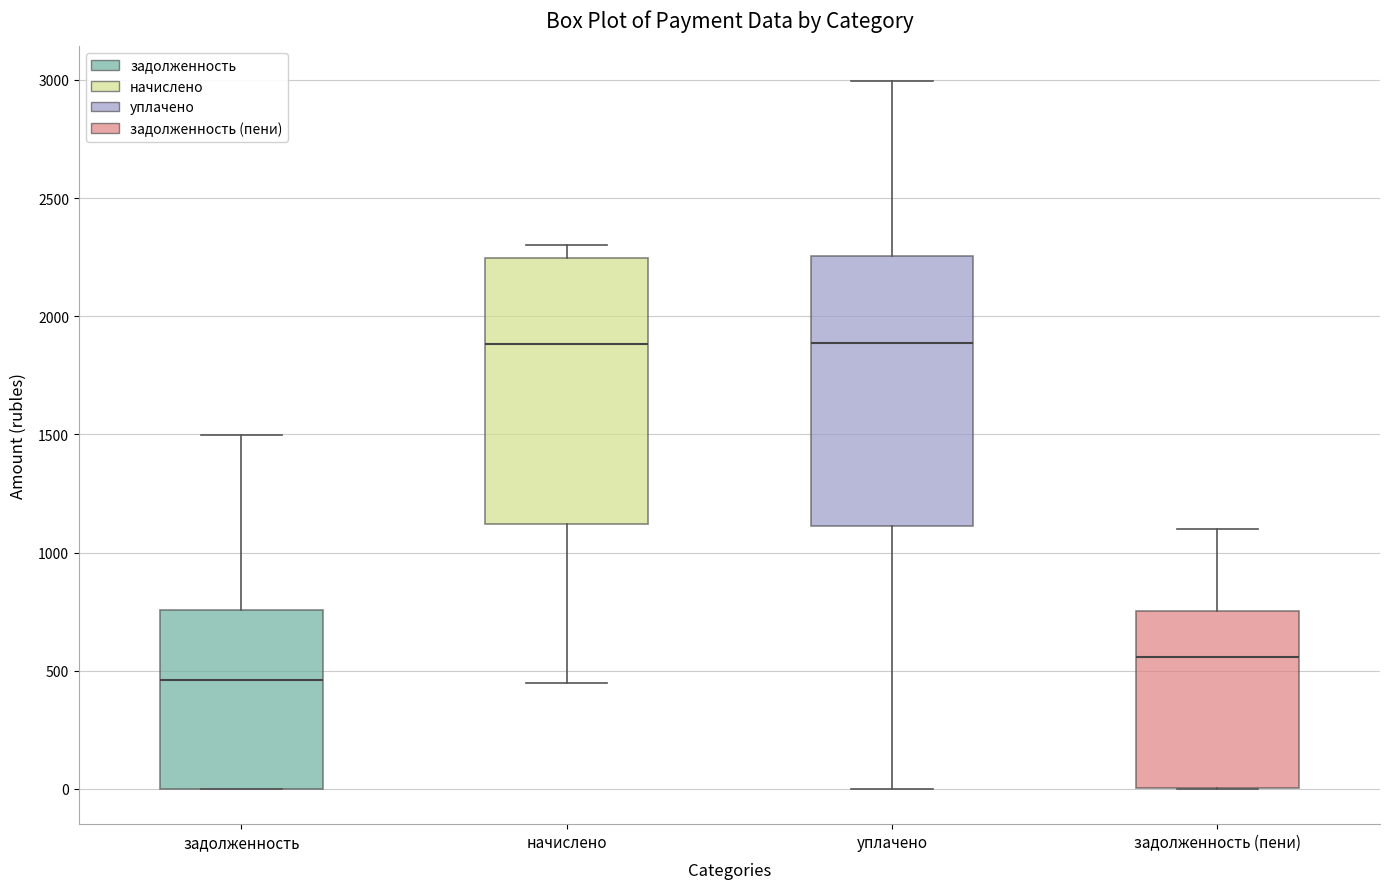

Reading left to right, transcribe this box plot: for each box, give where its median line is, the range the box spans, and where its two whiskers end, as read against the y-axis. The values are not printed on the chart, so give them approximately, as read against the axis.

задолженность: median 450, box 0 to 750, whiskers 0 to 1500
начислено: median 1900, box 1100 to 2250, whiskers 450 to 2300
уплачено: median 1900, box 1100 to 2250, whiskers 0 to 3000
задолженность (пени): median 550, box 0 to 750, whiskers 0 to 1100